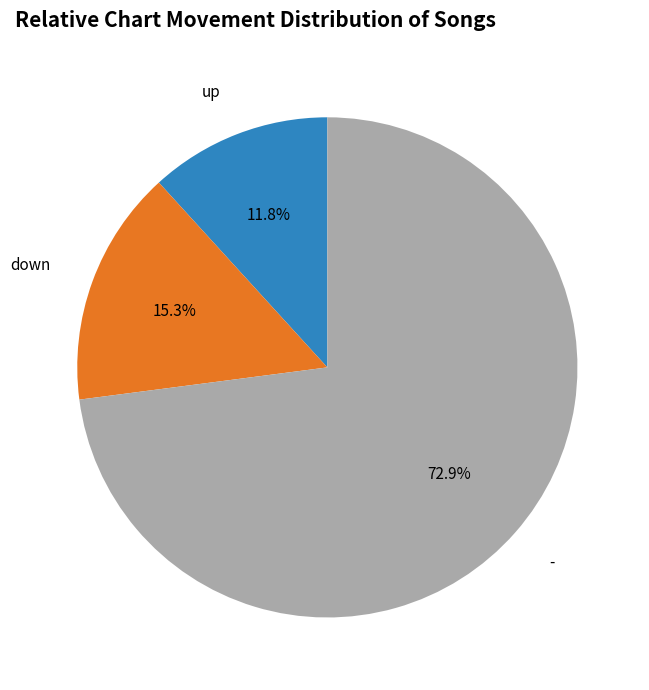

Is there any slice that represents more than half of the pie?

Yes